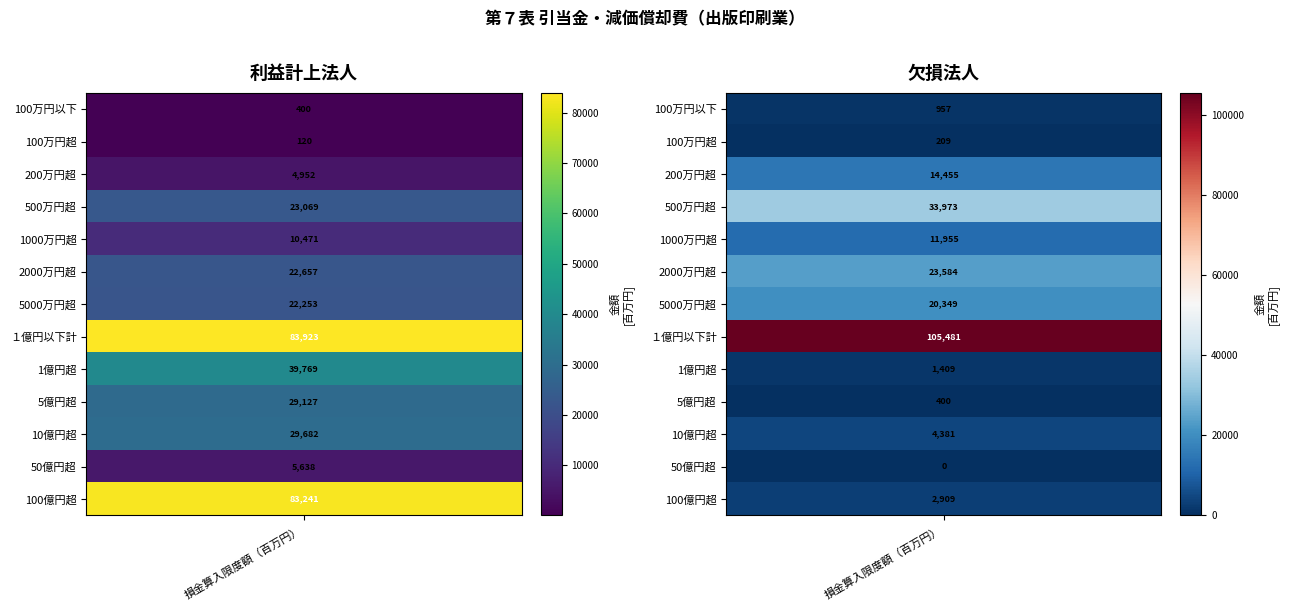

Is the value of 欠損法人 at 6 greater than the value of 利益計上法人 at 6?

No